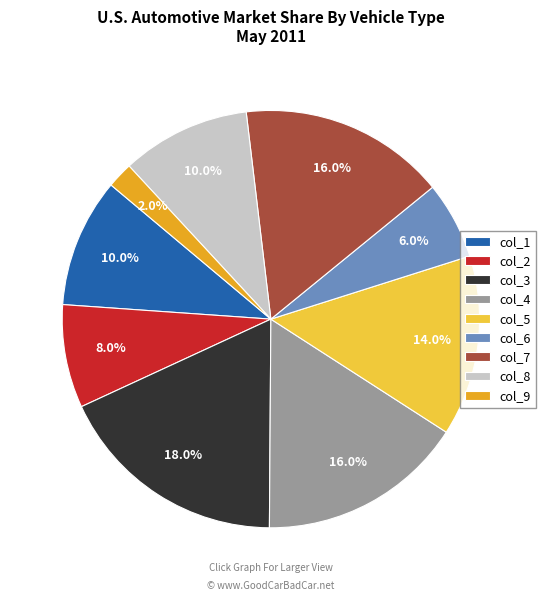

Is col_5 the majority of the pie?

No